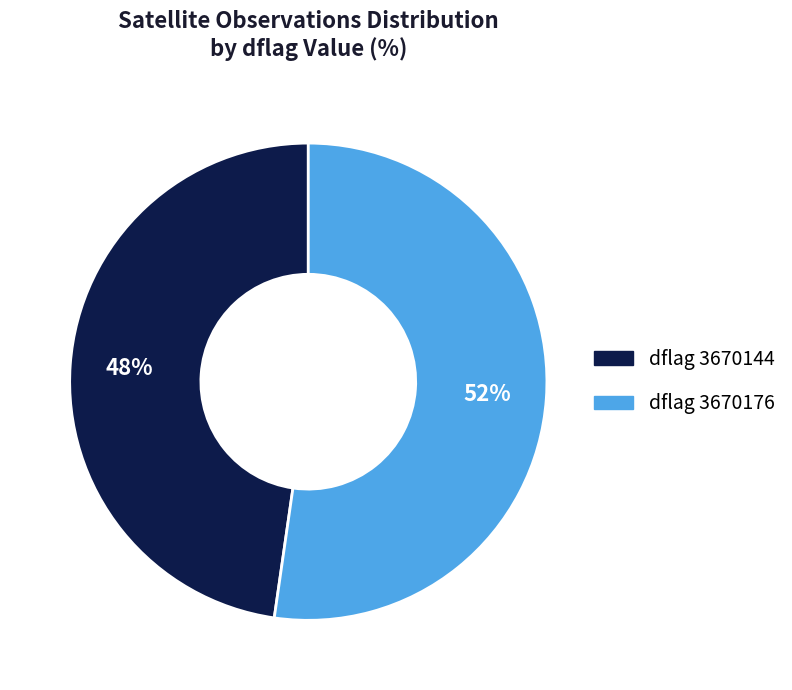

The dflag 3670176 slice represents 52% of the pie. True or false?

True